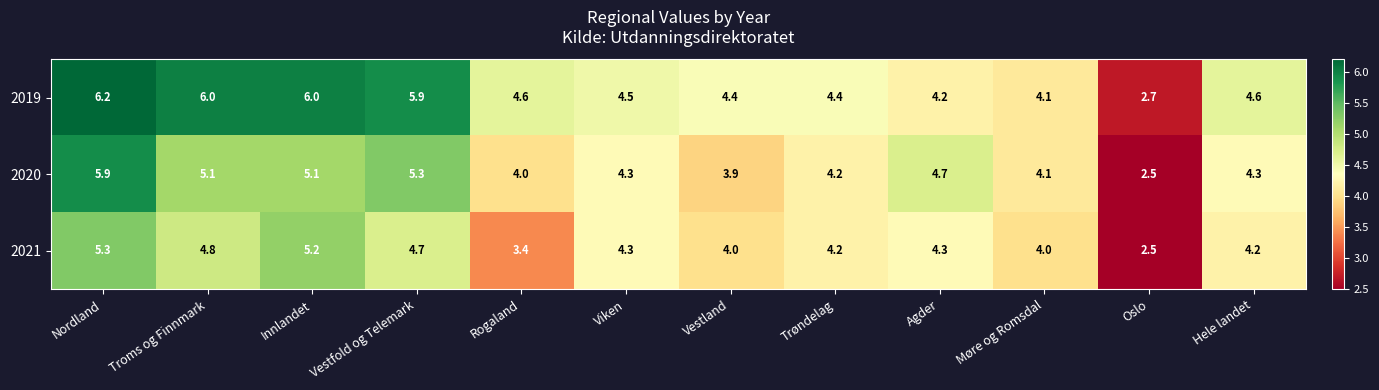

What is the maximum value shown in the chart?

6.2